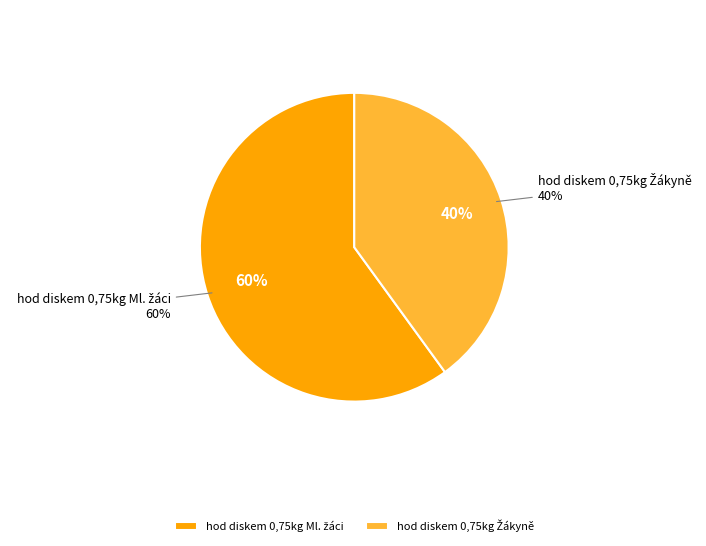

Count the number of slices in the pie.

2